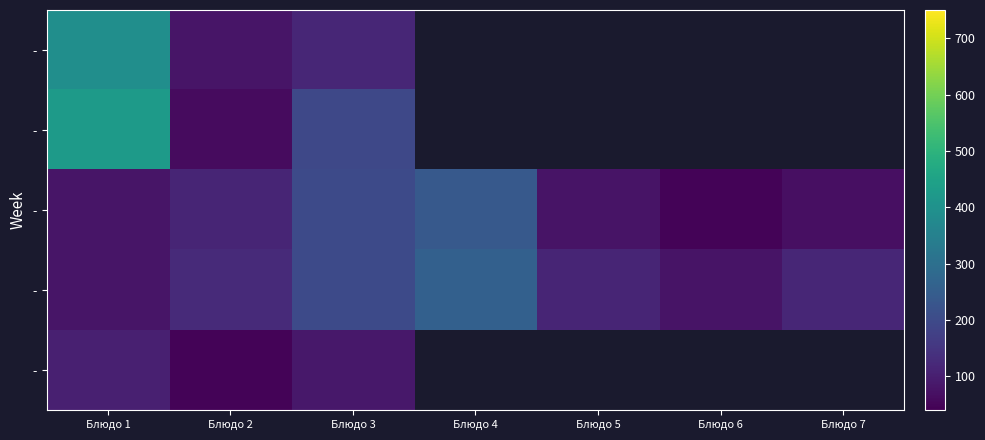

How many categories are shown in the chart?

7